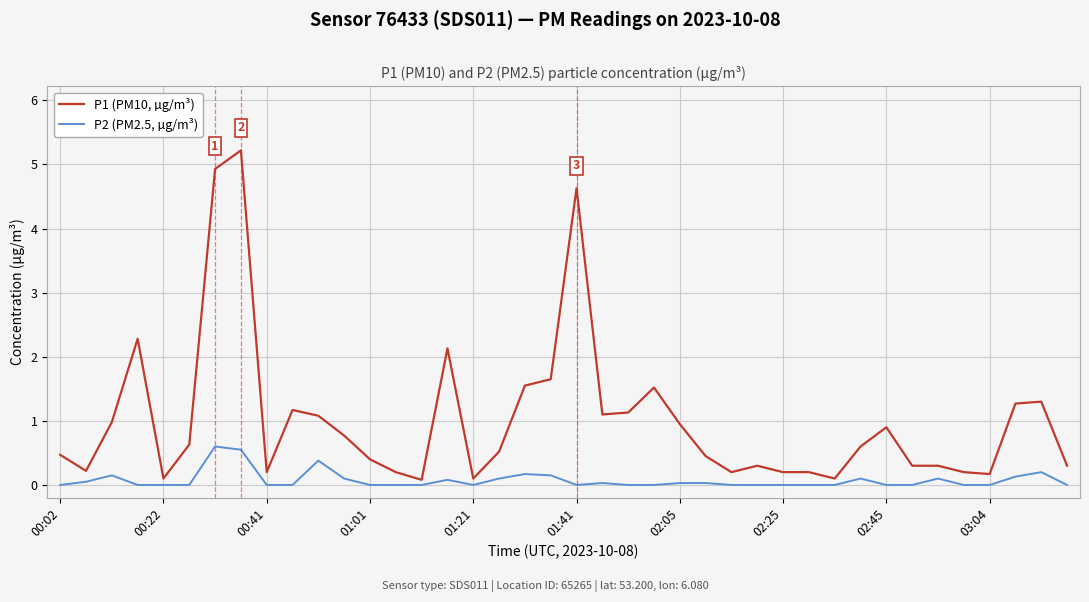

Which series has the largest range (max minus min)?

P1 (PM10, µg/m³)